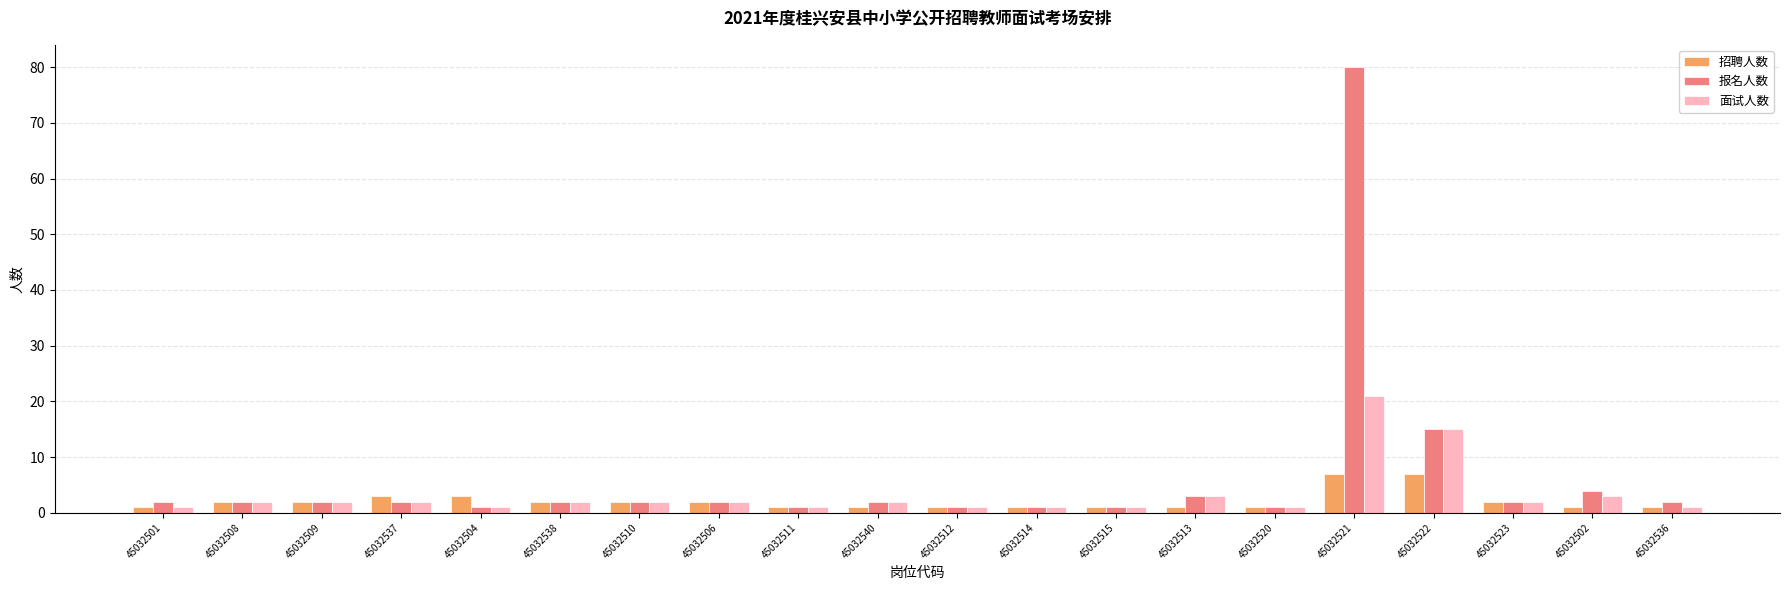

Which series changed the most between 45032510 and 45032521?

报名人数